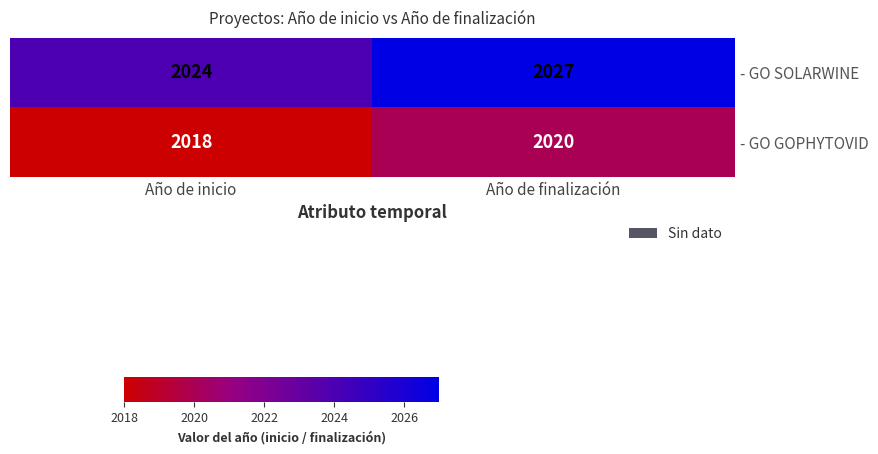

Which category has the highest value across all series?

Año de finalización